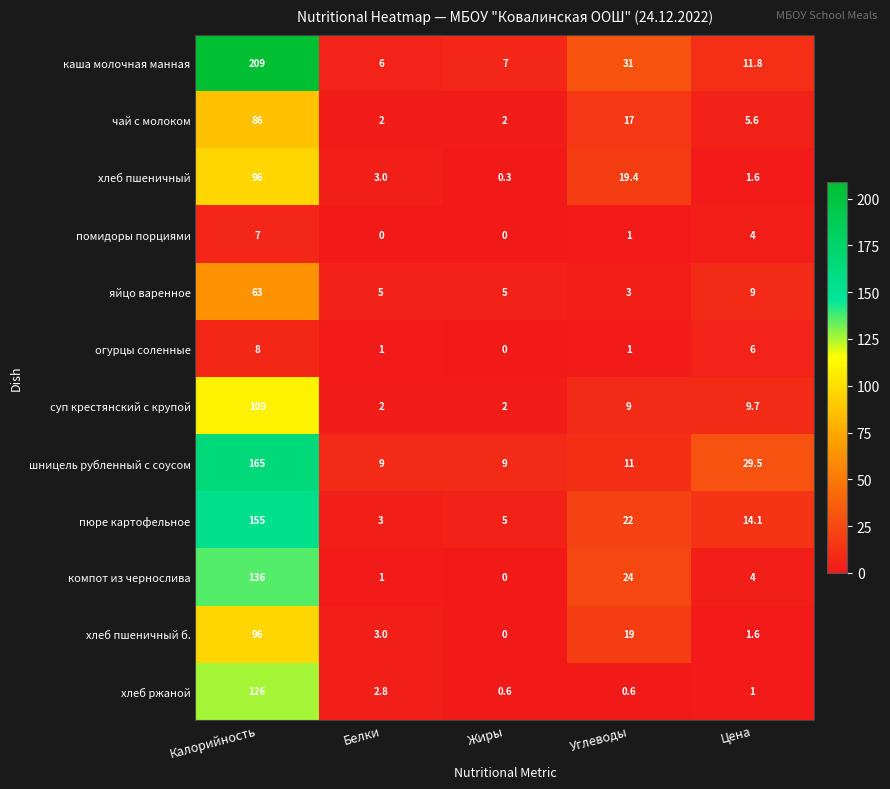

At how many categories does at least one series exceed 134?

1